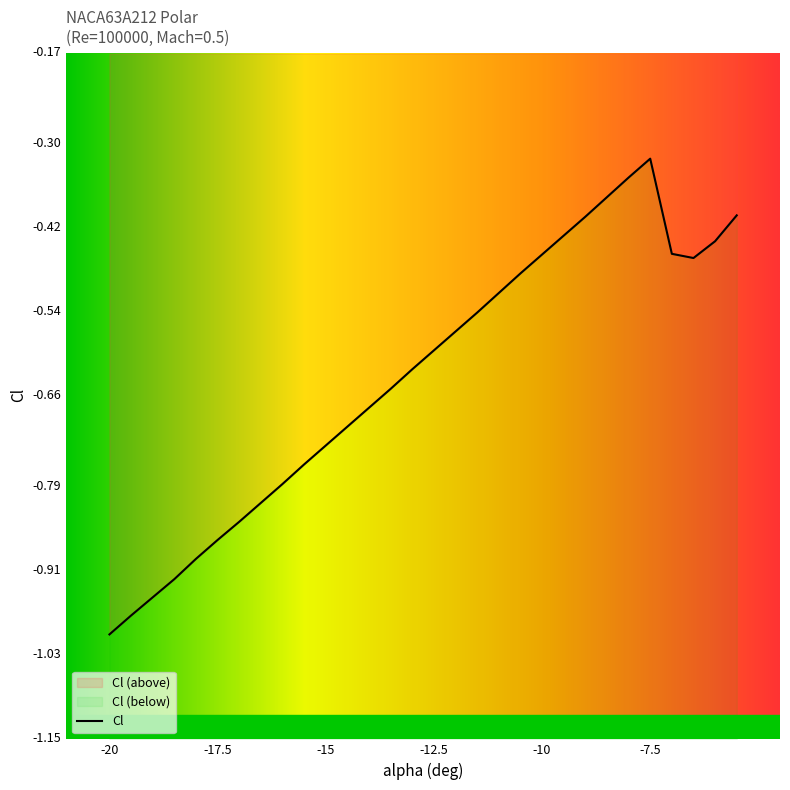

At which label is the value closest to 0?

-7.5